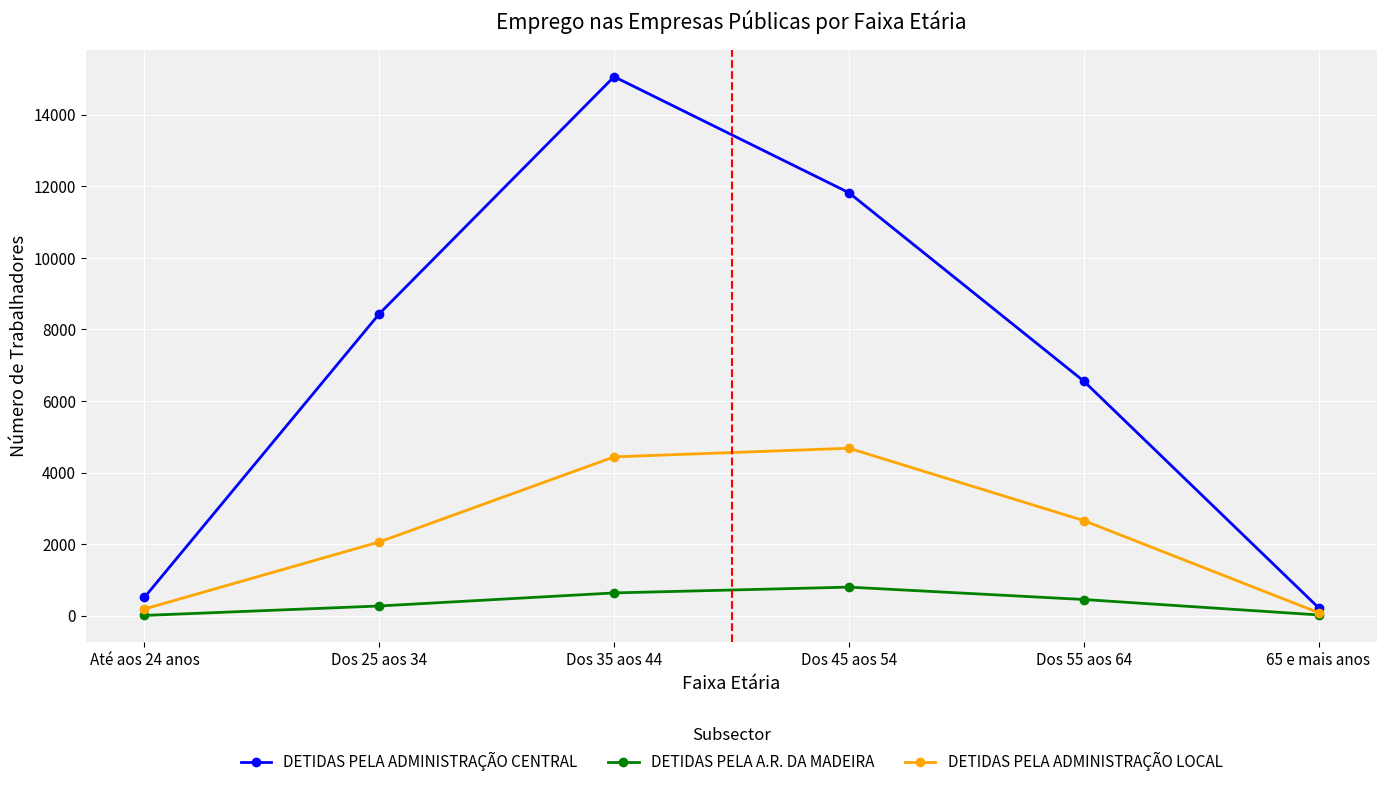

What is the minimum value shown in the chart?

10